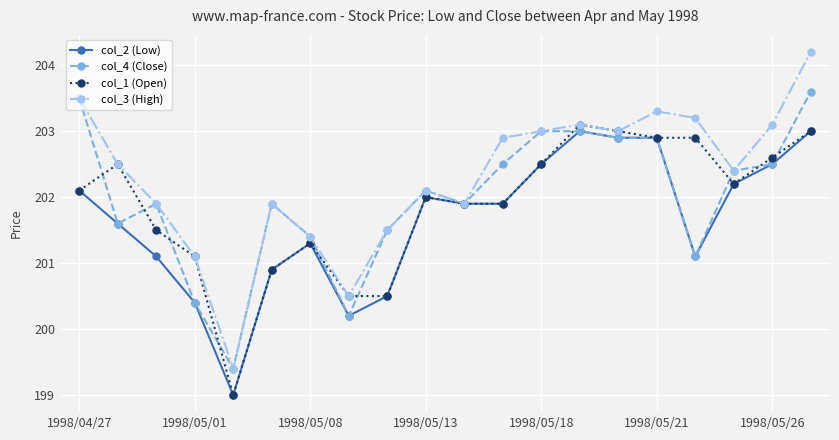

True or false: col_4 (Close) and col_1 (Open) cross at least once.

True